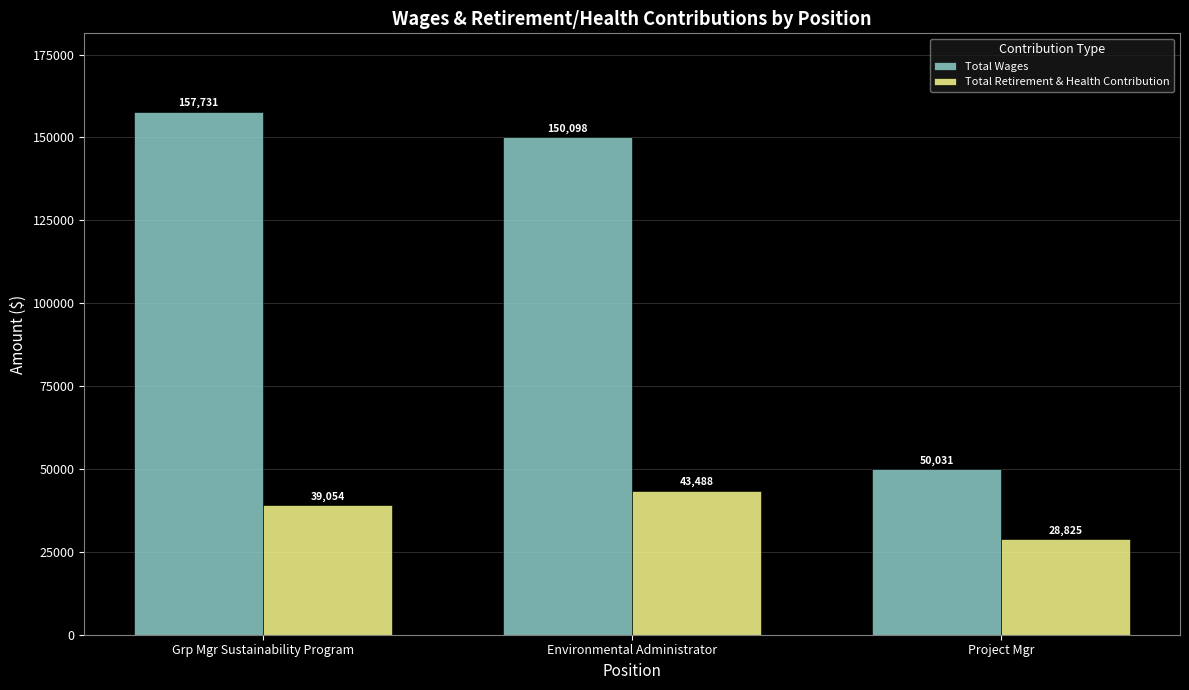

Between Grp Mgr Sustainability Program and Environmental Administrator, which series saw the biggest shift?

Total Wages